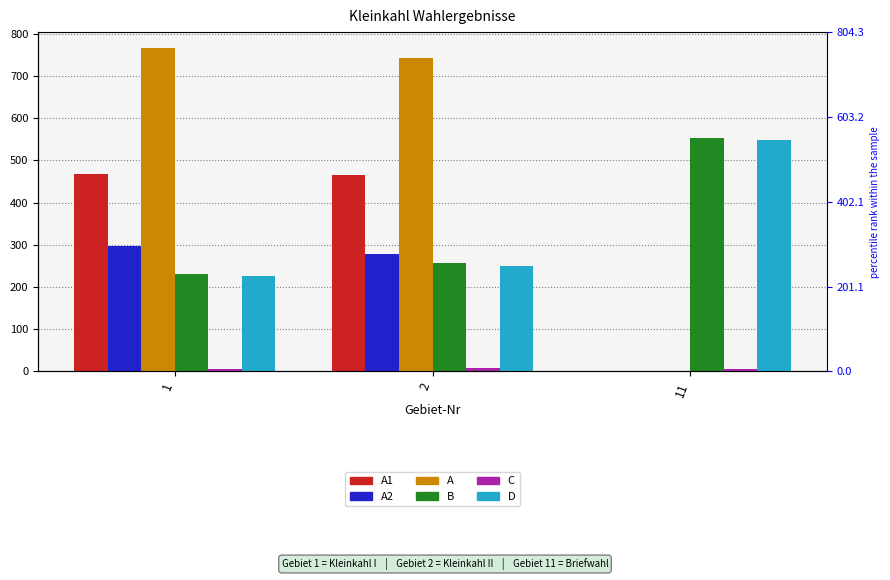

How many values in the A series exceed 744?

1